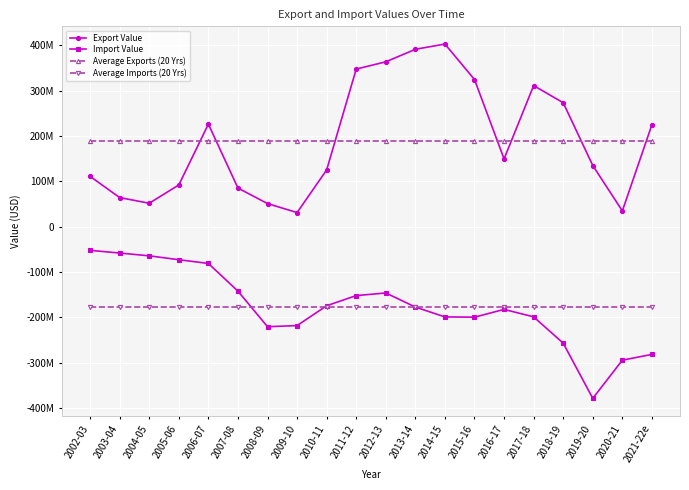

Rank the series at 2021-22e from highest to lowest value.

Export Value, Average Exports (20 Yrs), Average Imports (20 Yrs), Import Value